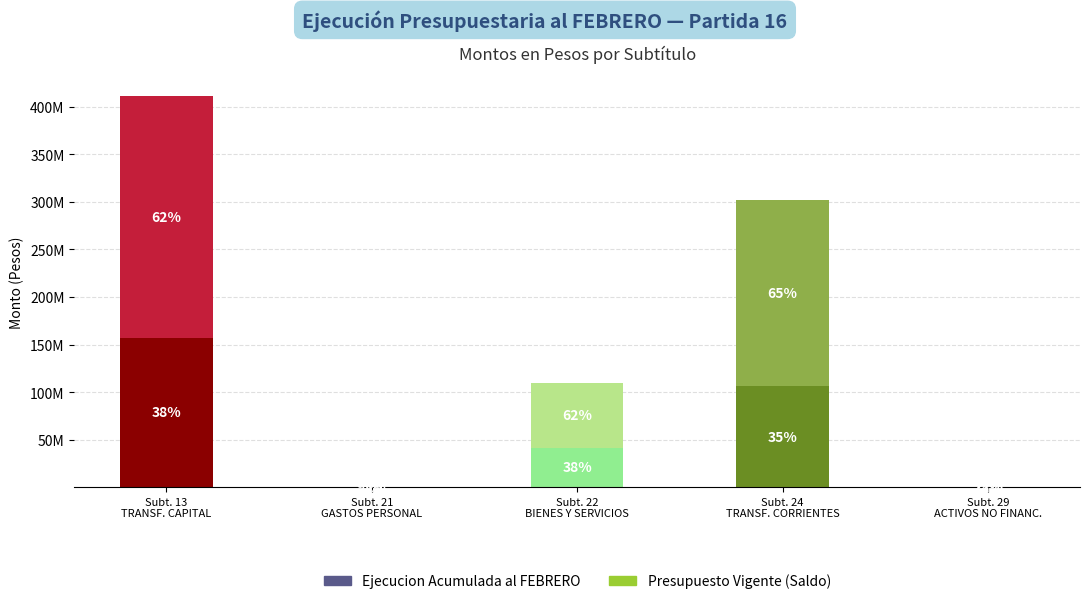

What is the value of the Presupuesto Vigente bar at the 2nd from the left?

501839